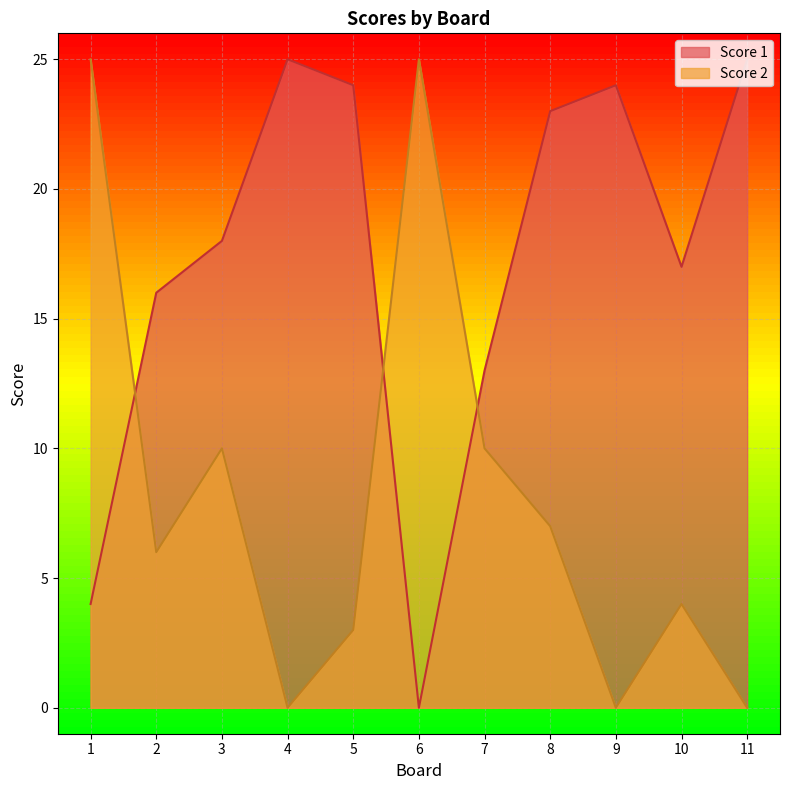

Reading left to right, what are all the values shown in this chart?

Score 1: 4	16	18	25	24	0	13	23	24	17	25
Score 2: 25	6	10	0	3	25	10	7	0	4	0